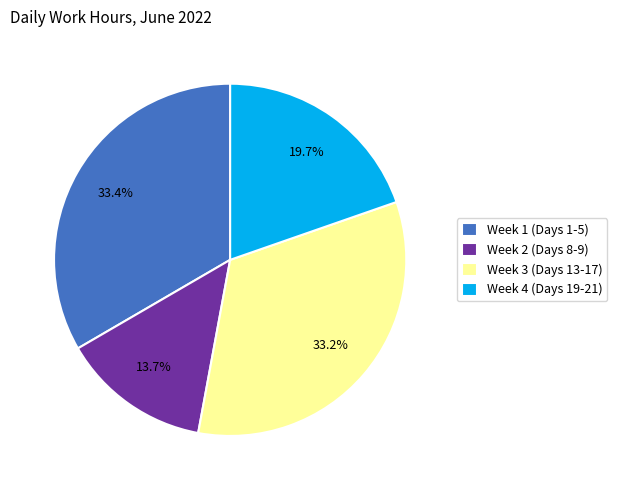

What is the smallest slice in the pie chart?

Week 2 (Days 8-9)